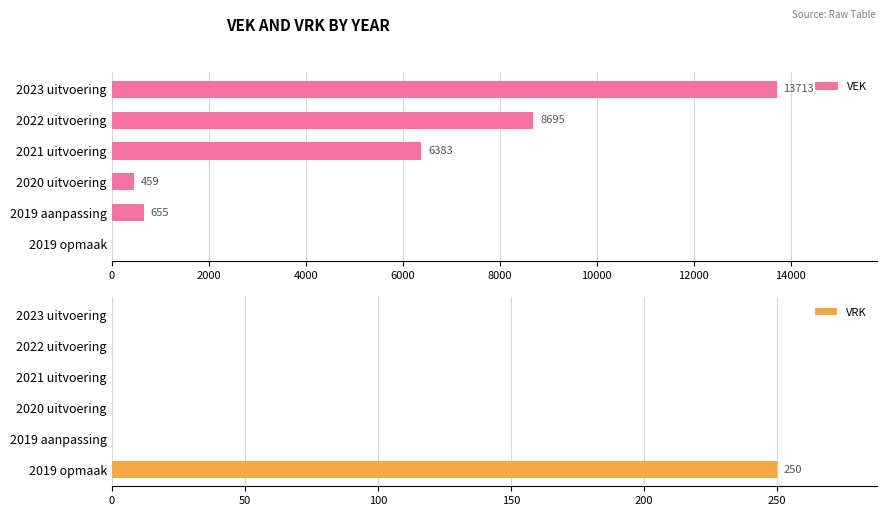

How many bars are there in each group?

2